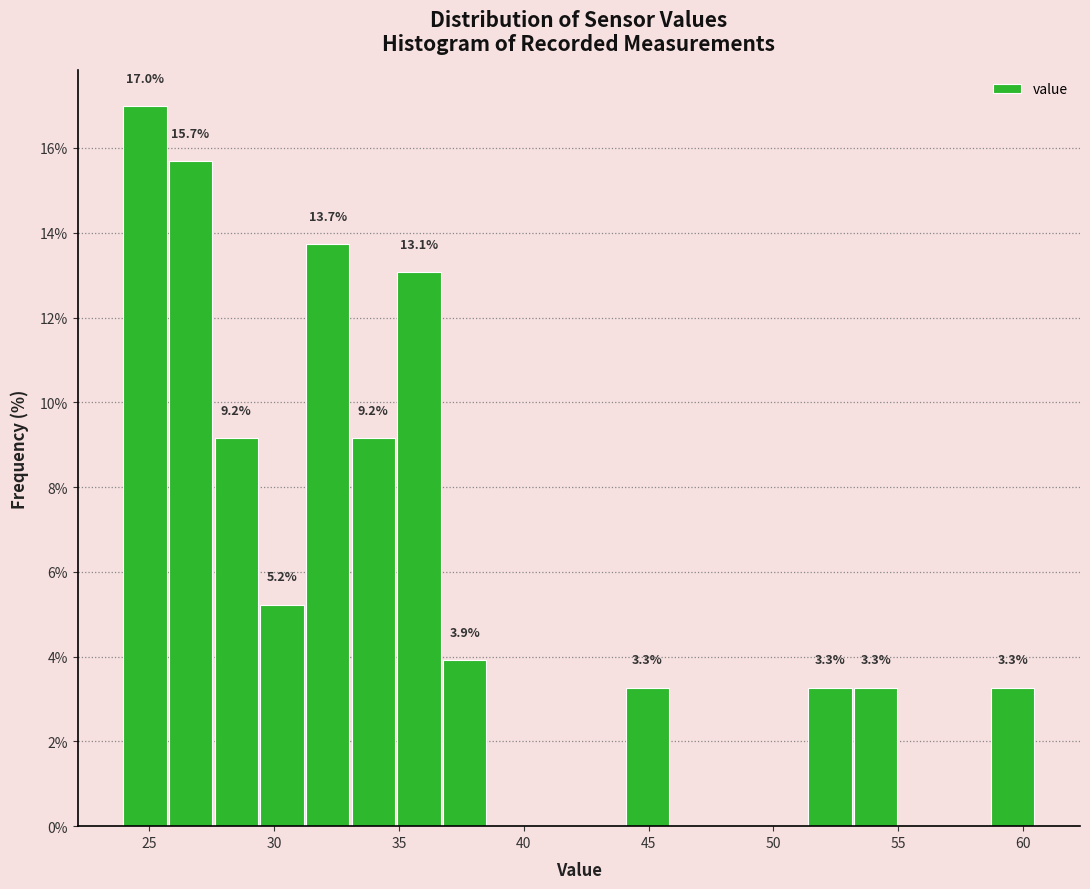

Around what value on the x-axis is the tallest bar? Give the approximate position of its centre, as read against the axis.

25.0